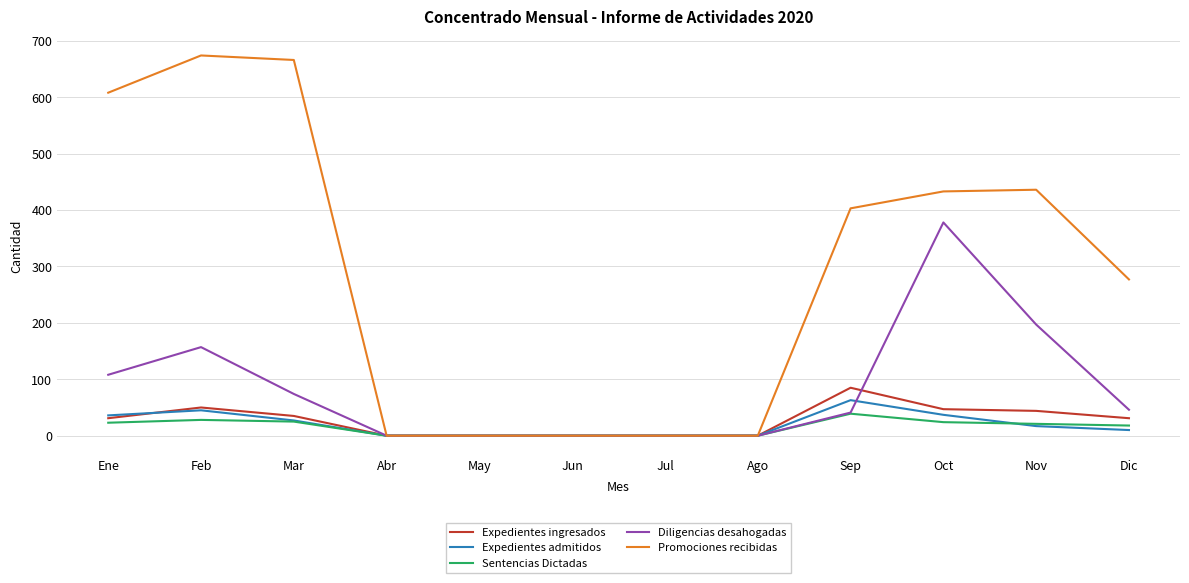

What position from the right is Dic?

1